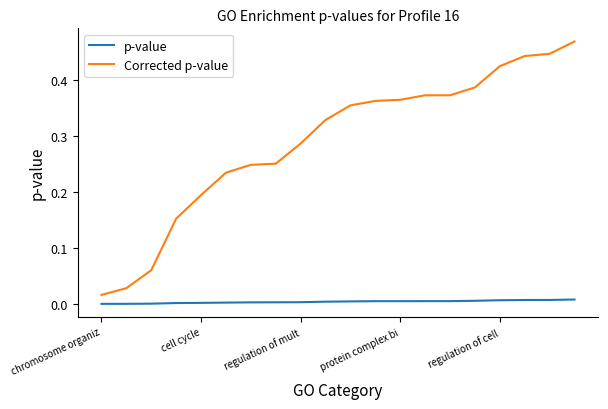

Which series has the largest total across all categories?

Corrected p-value